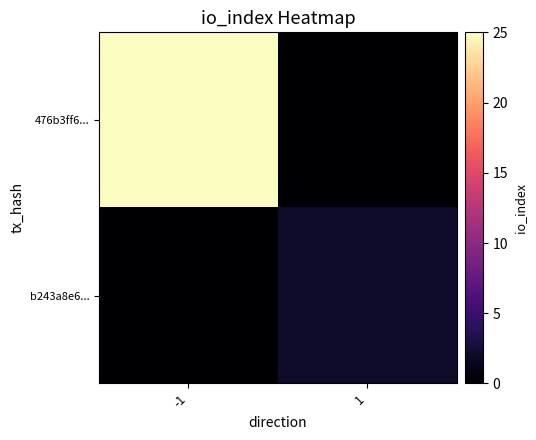

Rank the series by their maximum value, from lowest to highest.

b243a8e6..., 476b3ff6...